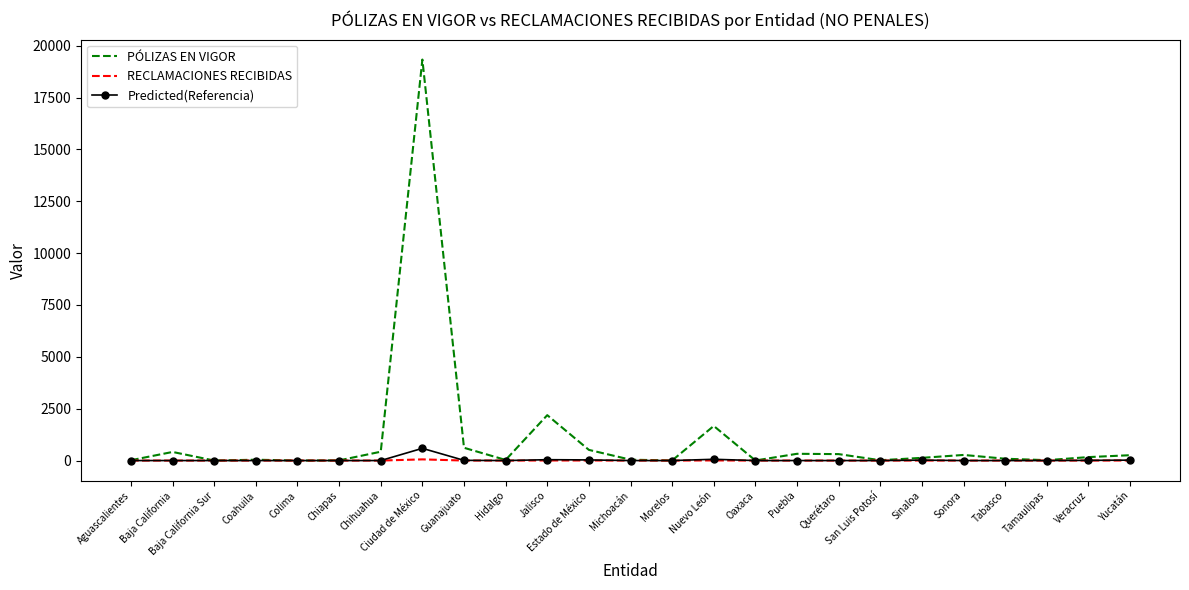

At which label does PÓLIZAS EN VIGOR reach its peak?

Ciudad de México